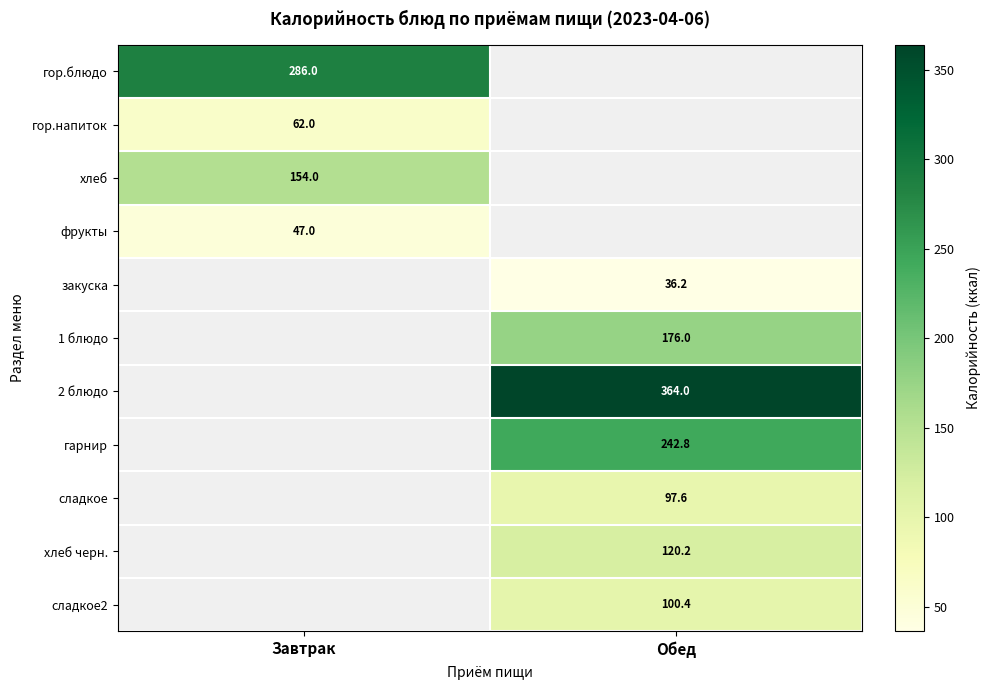

Is it true that сладкое2 equals 139.3 at Обед?

False